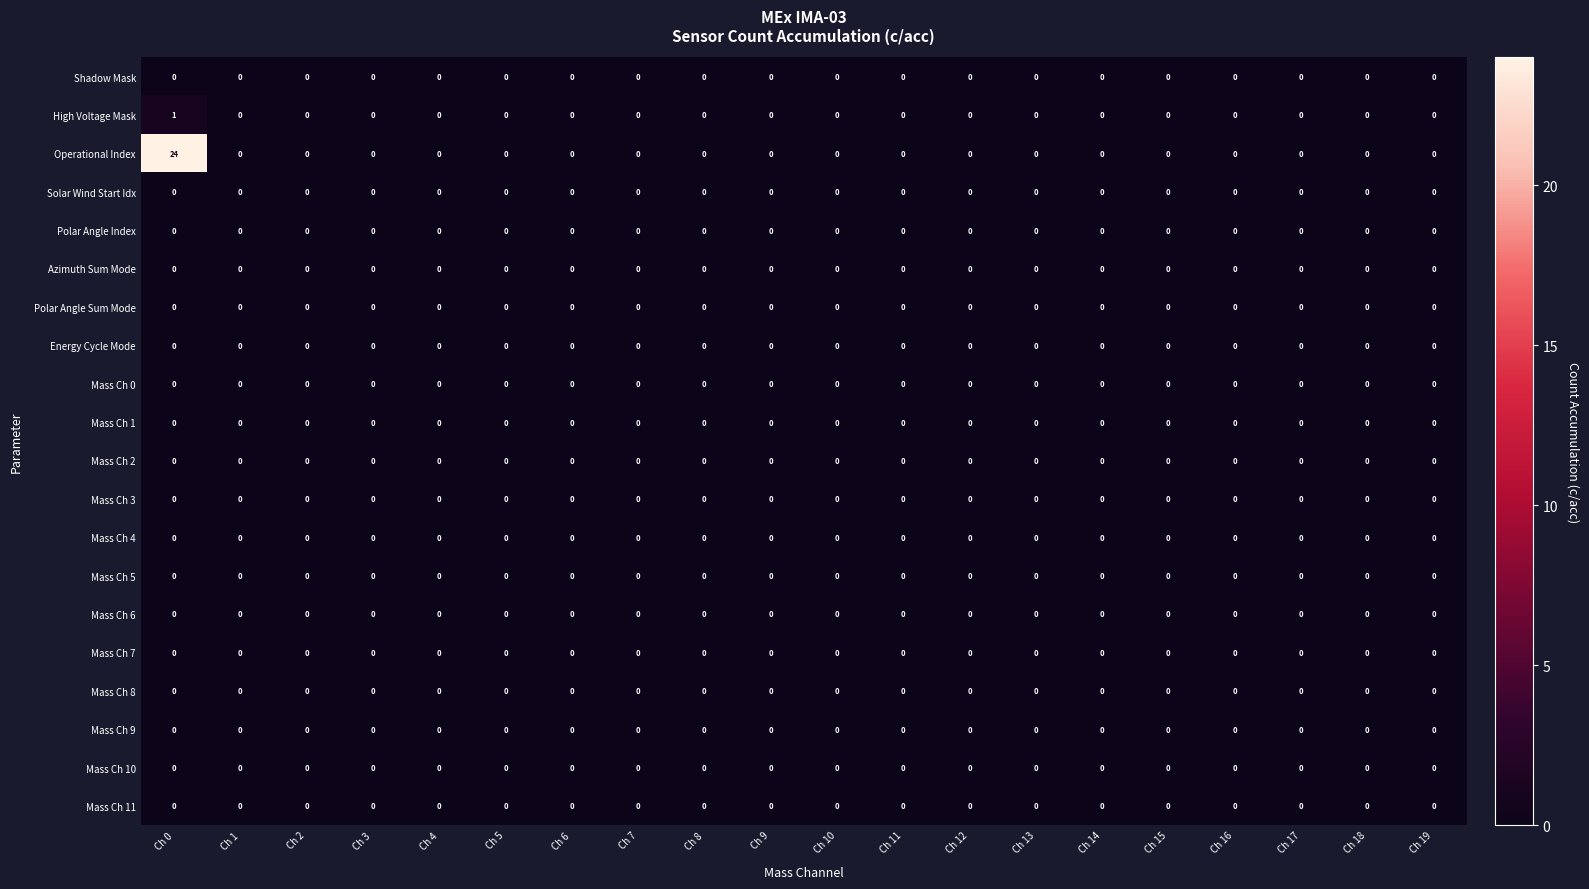

Which series has the widest spread of values?

Operational Index